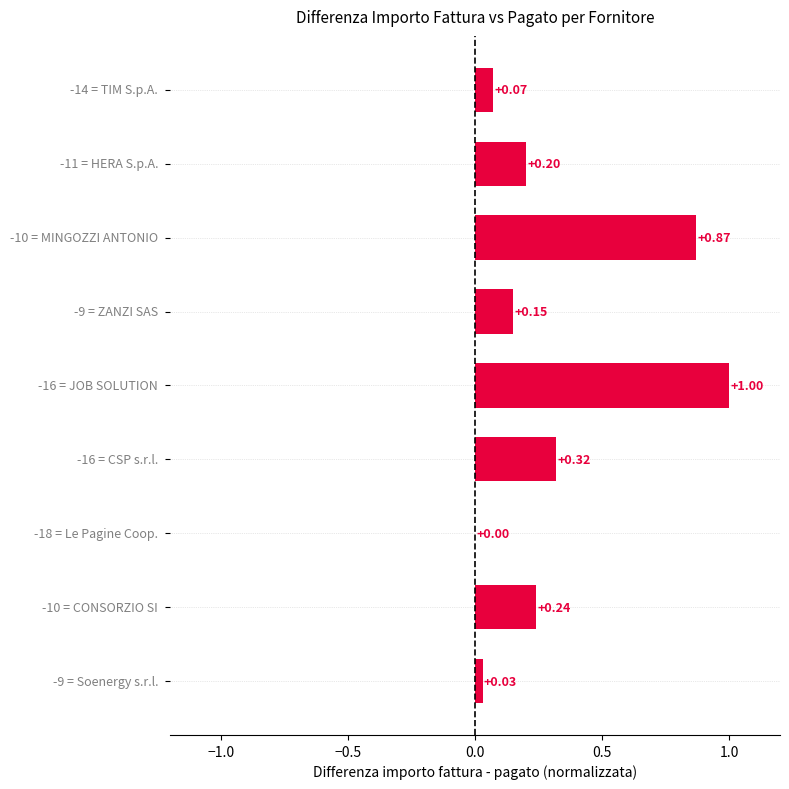

How many values are above zero?

8